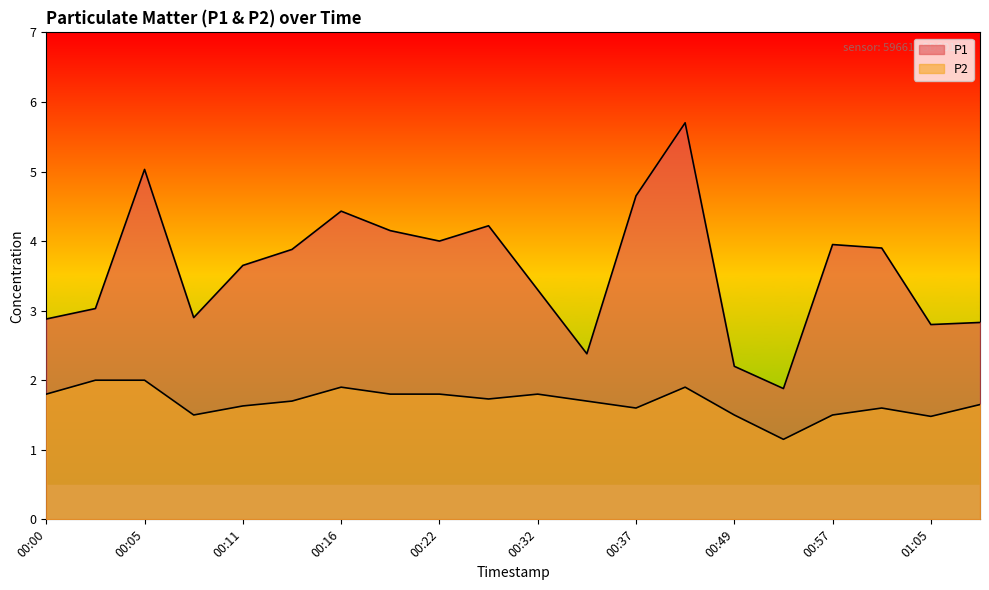

What is the greatest value displayed?

5.7